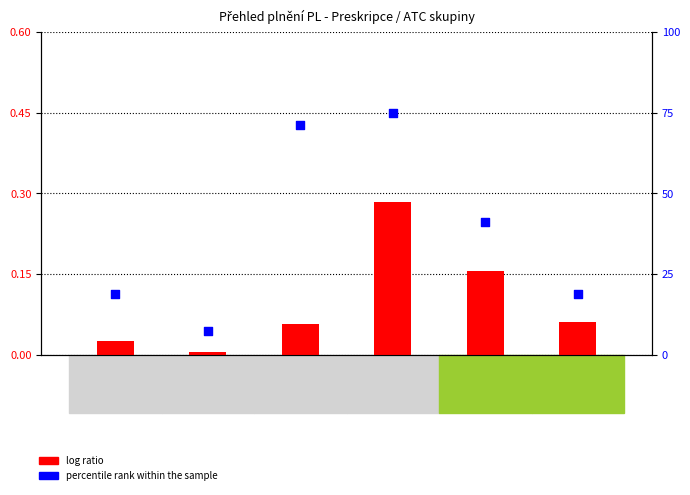

Which series contains the lowest Y value?

log ratio